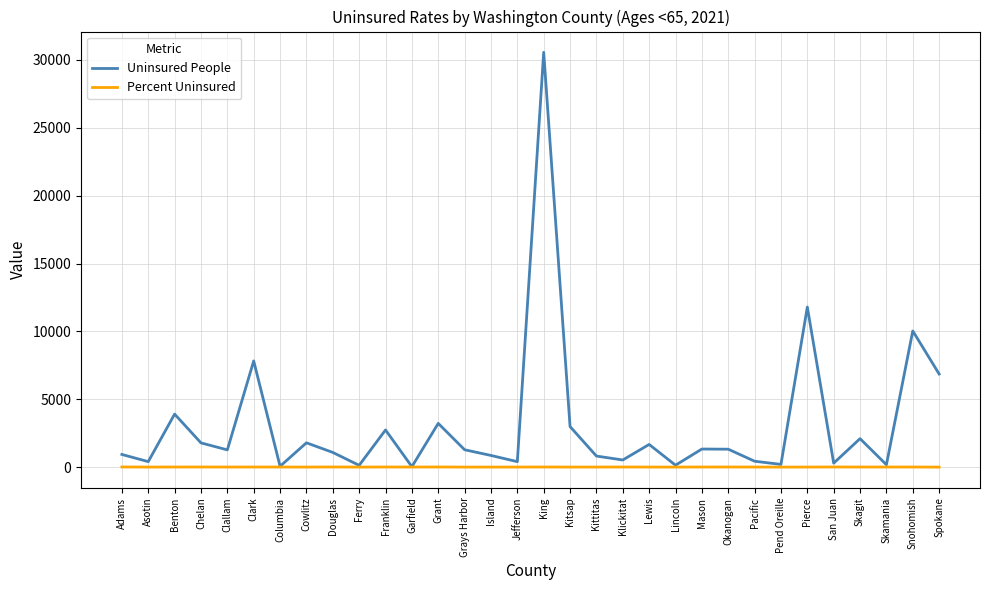

What position from the left is Benton?

3